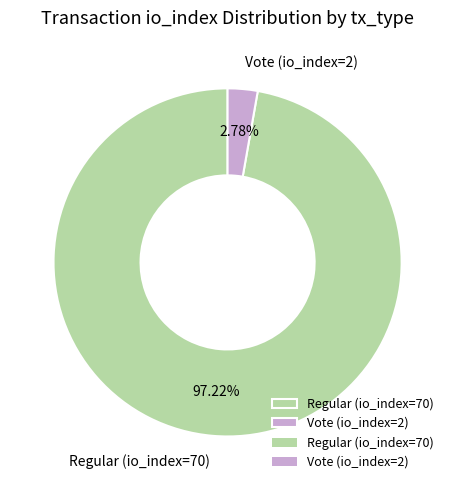

Between Vote (io_index=2) and Regular (io_index=70), which is larger?

Regular (io_index=70)